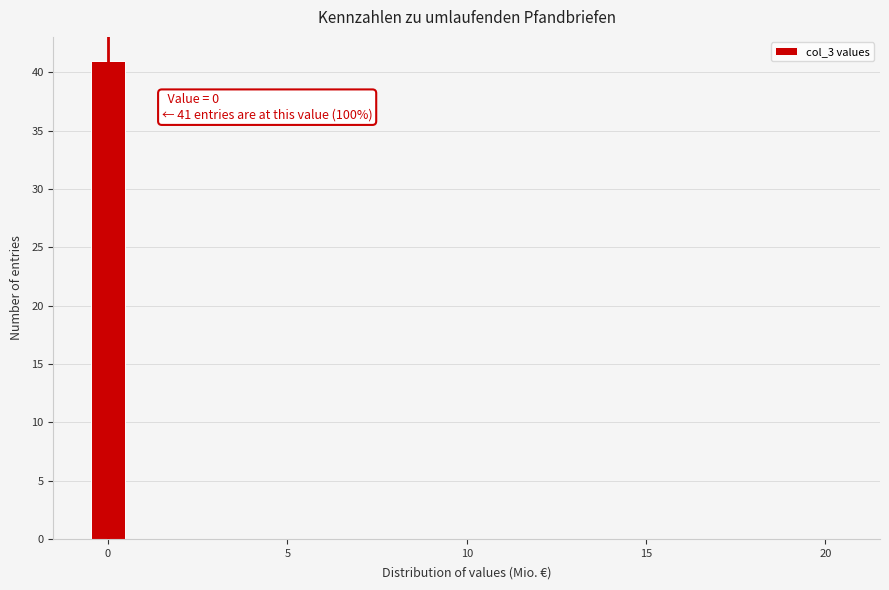

Read against the x-axis, roughly where is the centre of the tallest bar?

0.0